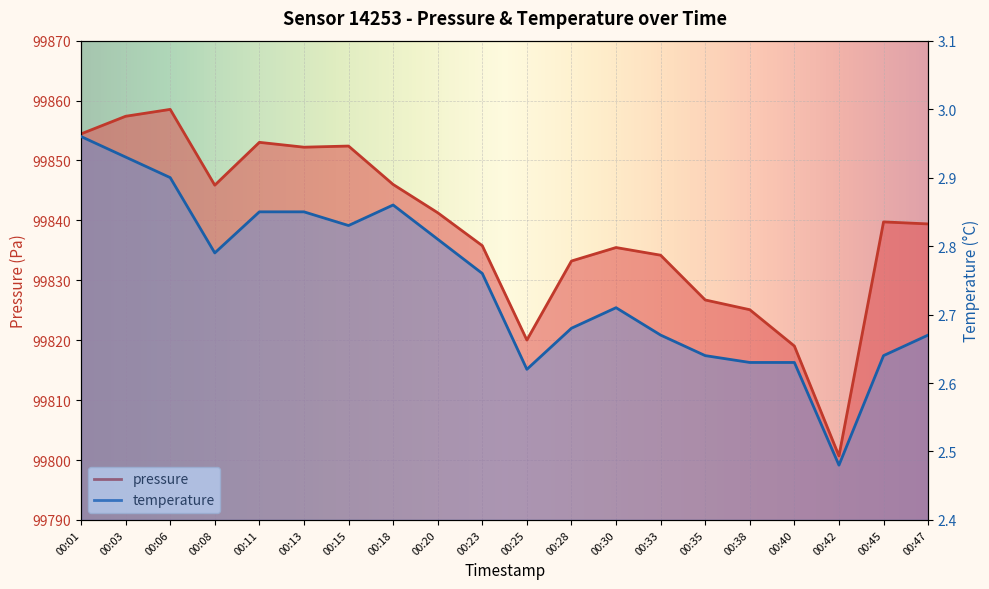

True or false: temperature has a value of 2.9 at 00:18.

True